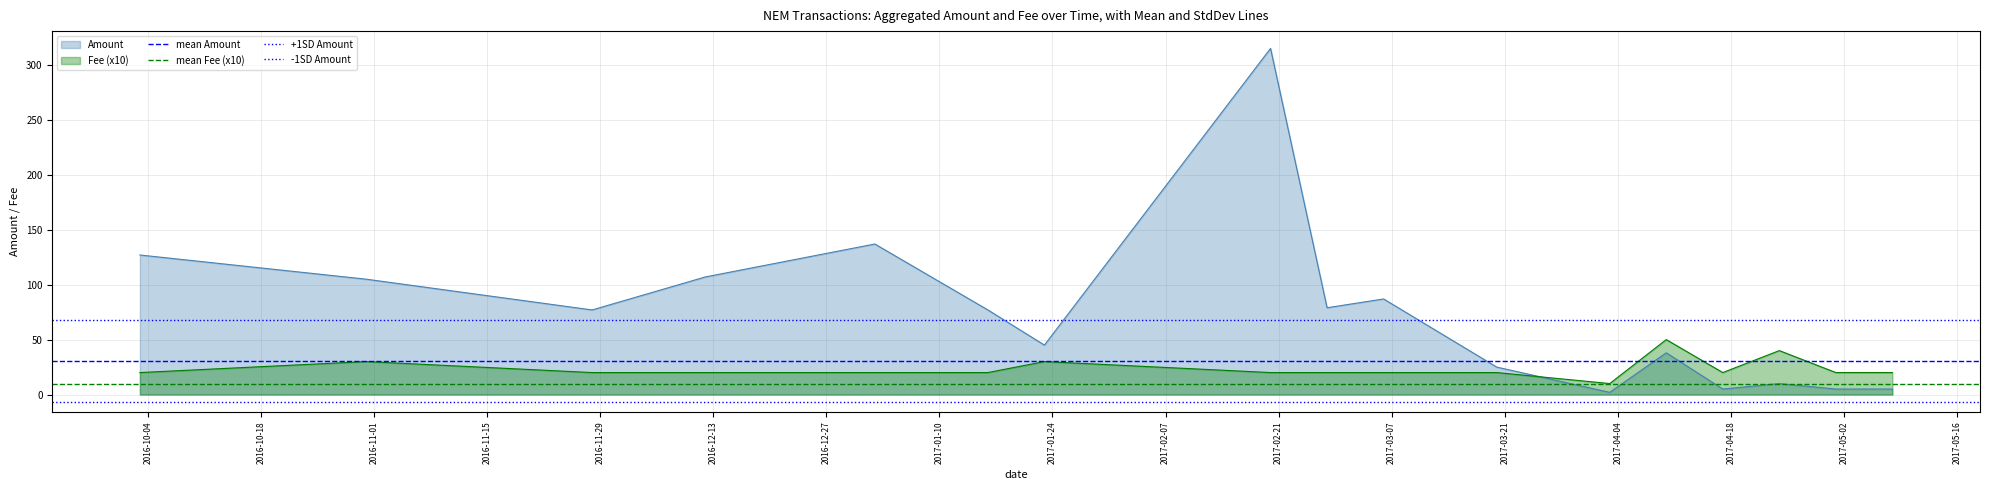

True or false: Fee (x10) and Amount cross at least once.

True